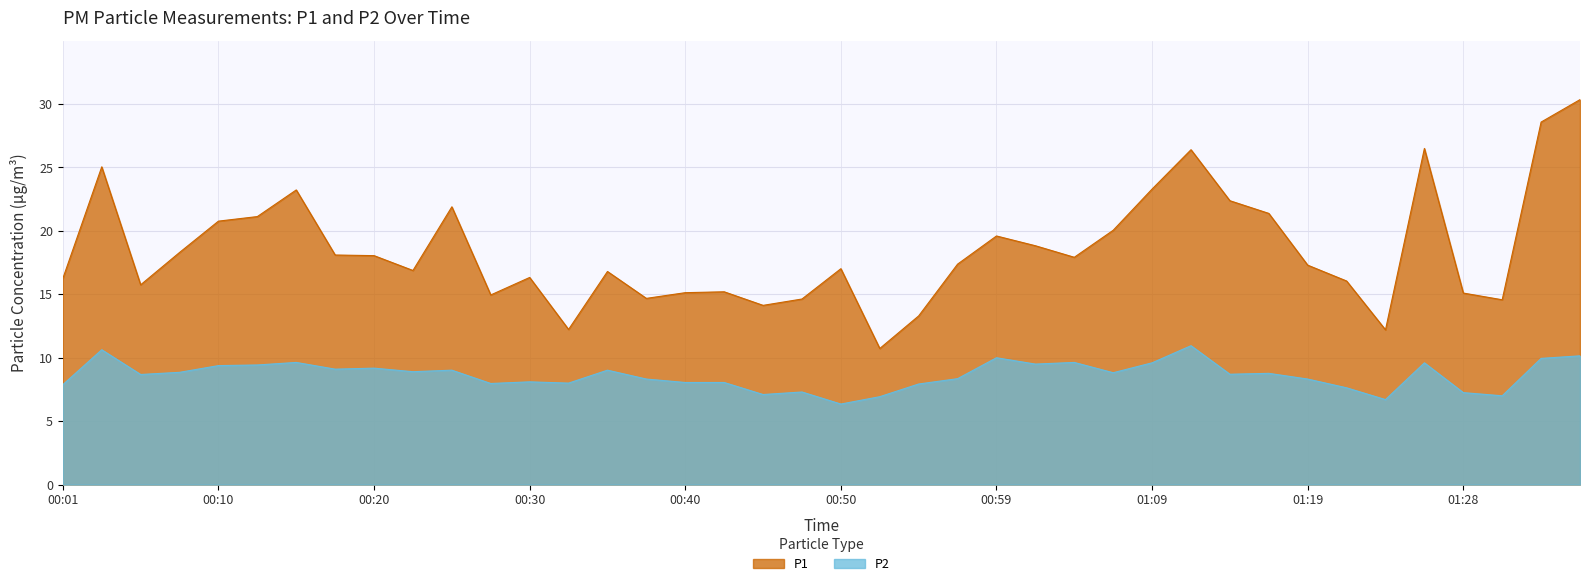

In P1, how many points are lower than both neighbors (excluding endpoints)?

10